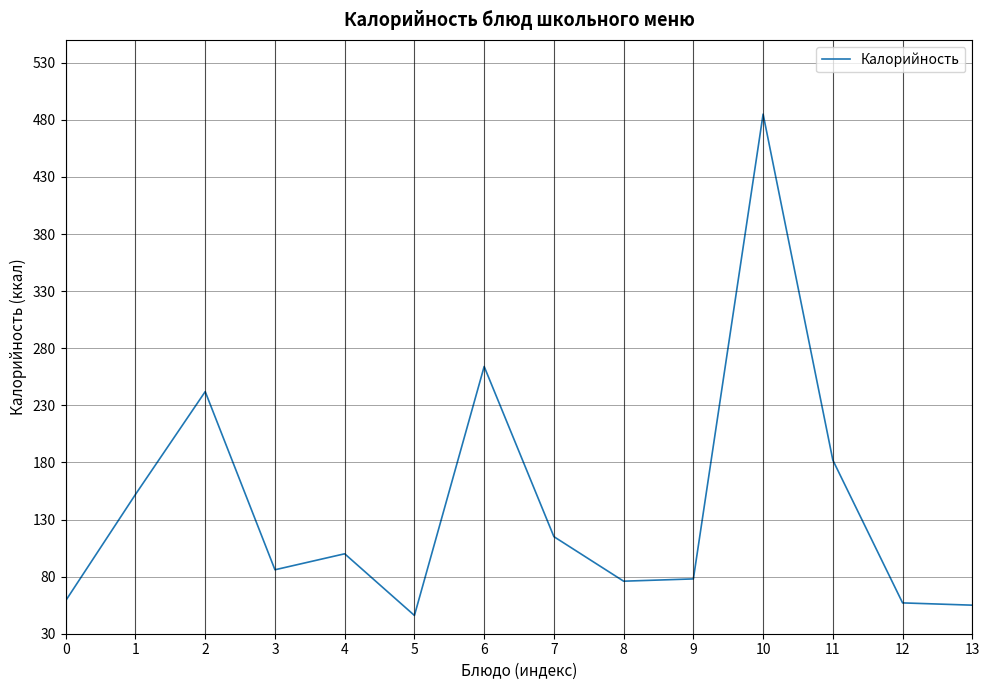

What is the difference between the maximum and minimum values?

439